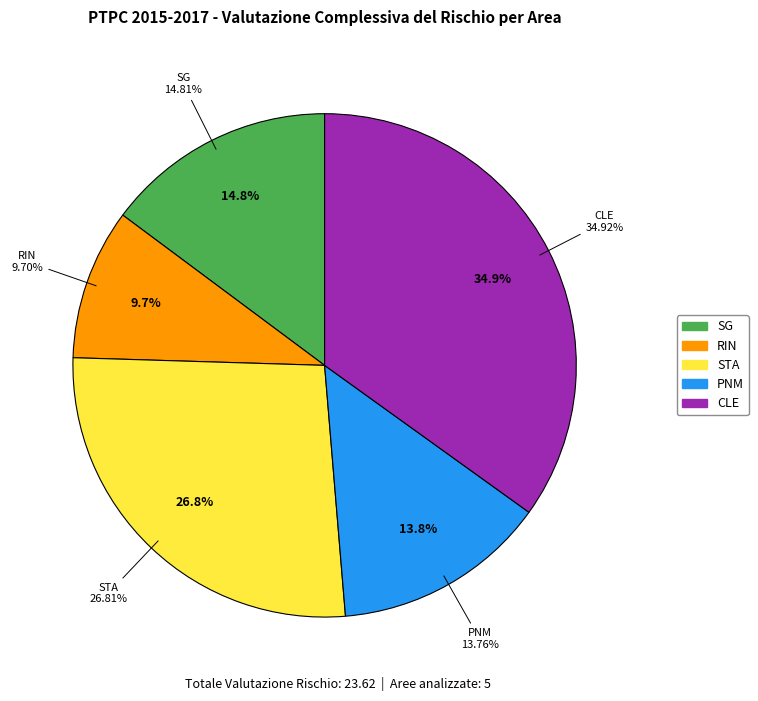

Combined, do PNM and CLE account for over 50%?

No